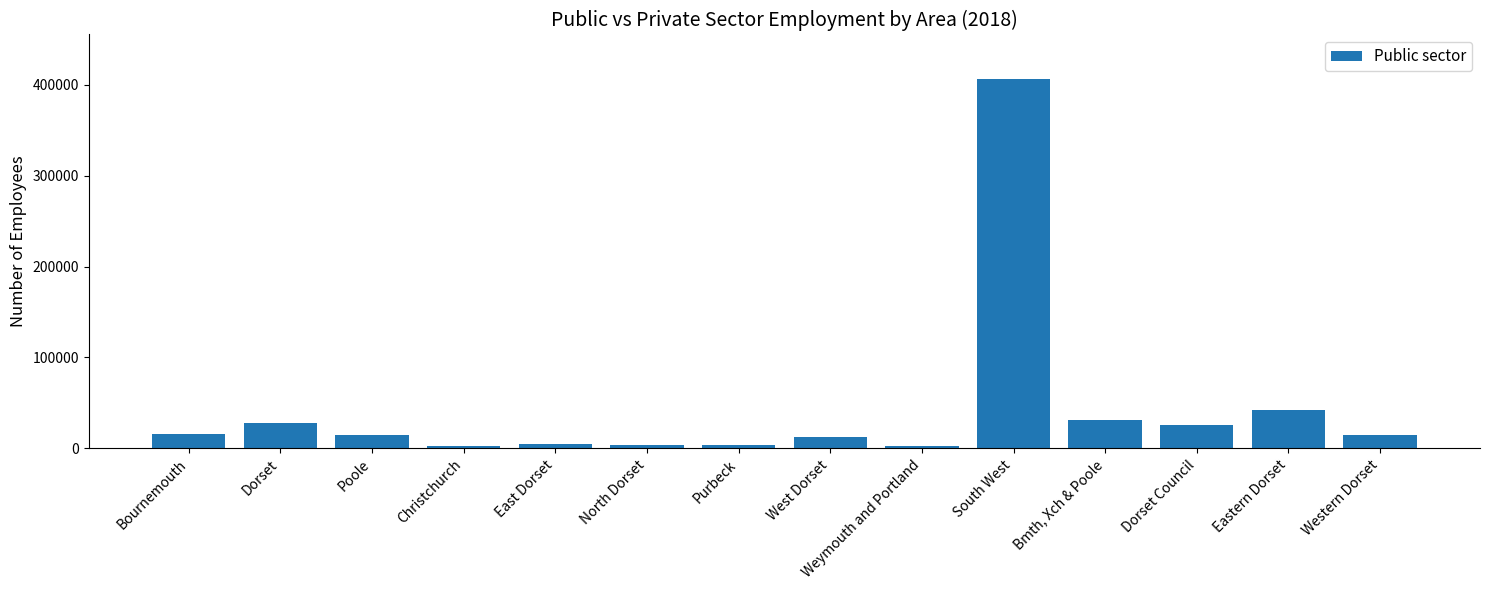

What is the smallest value displayed?

2283